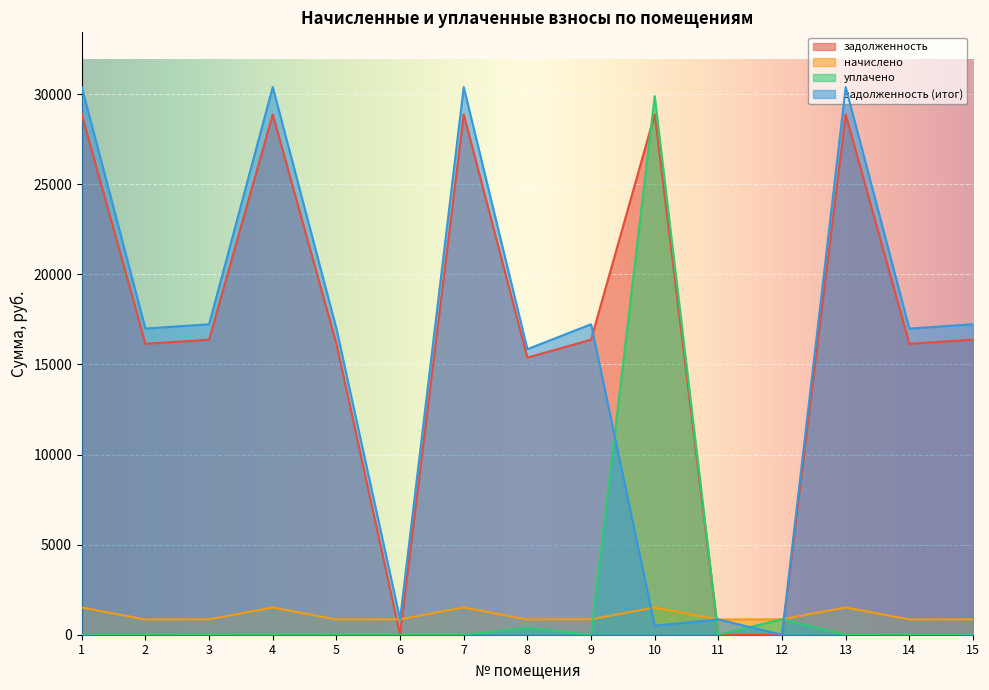

True or false: задолженность (итог) has more than 0 interior local peaks.

True